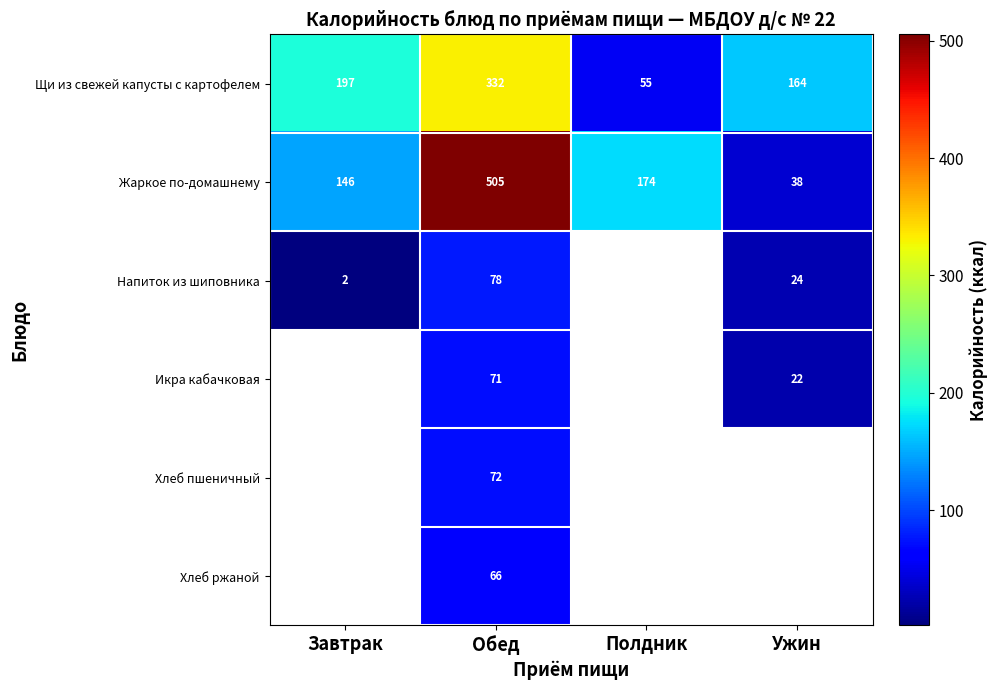

Where is Щи из свежей капусты с картофелем nearest to the value 193?

Завтрак